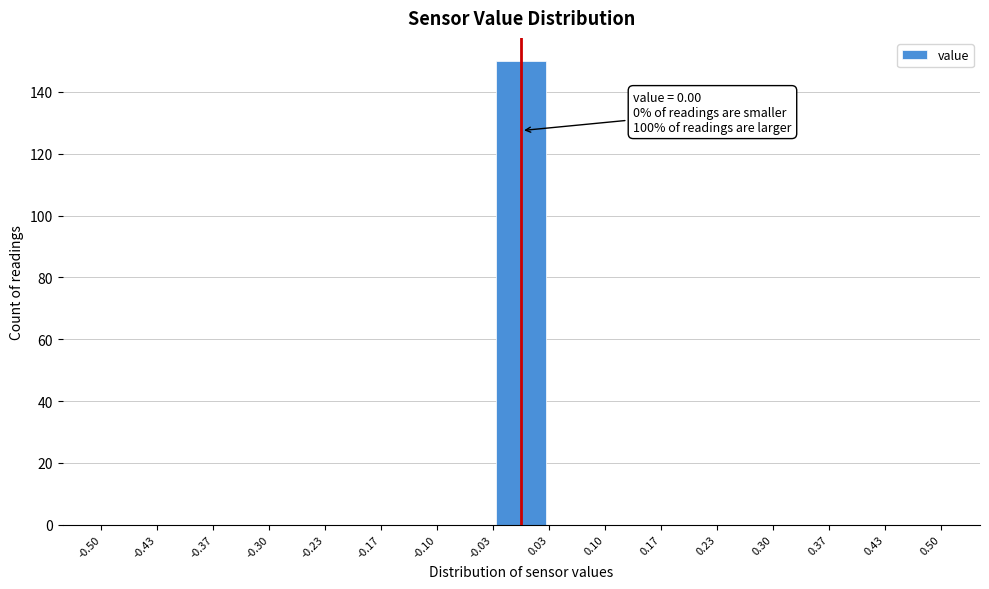

Over which range of the x-axis is the bar tallest?

-0.03 to 0.03